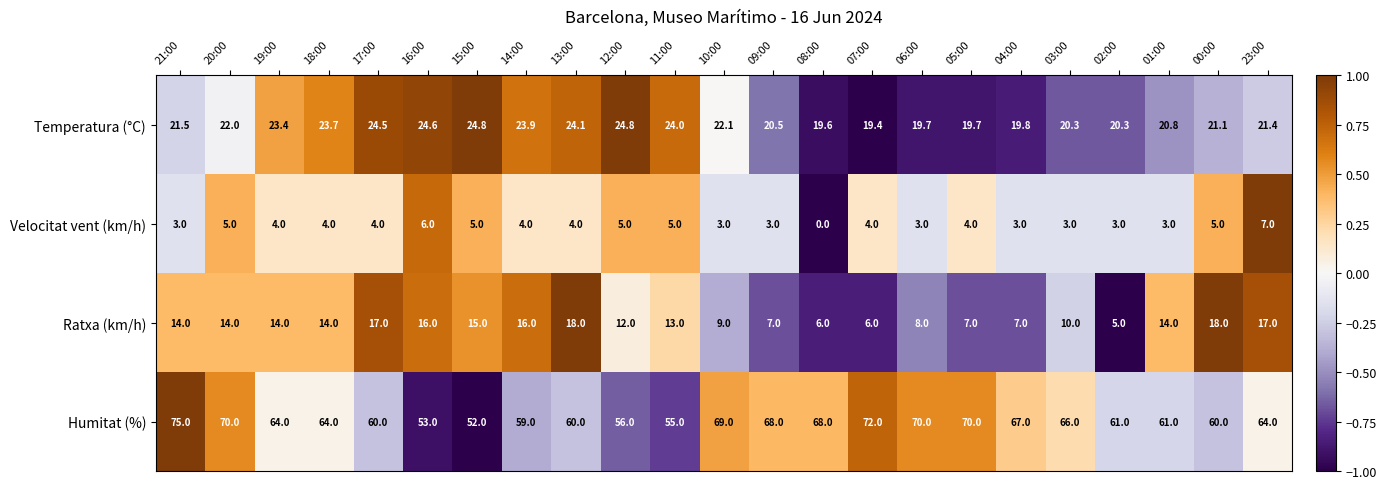

Rank the series by their maximum value, from lowest to highest.

Velocitat vent (km/h), Ratxa (km/h), Temperatura (°C), Humitat (%)